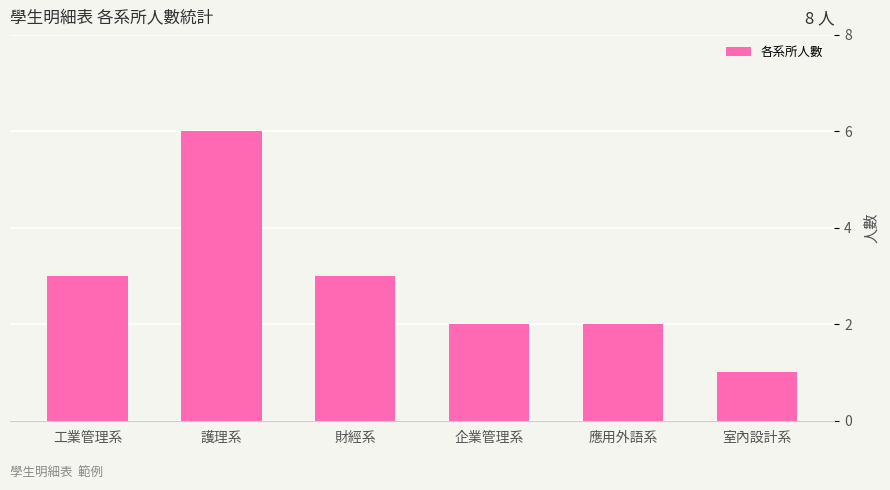

Reading left to right, list all the values displayed in this chart.

工業管理系=3	護理系=6	財經系=3	企業管理系=2	應用外語系=2	室內設計系=1